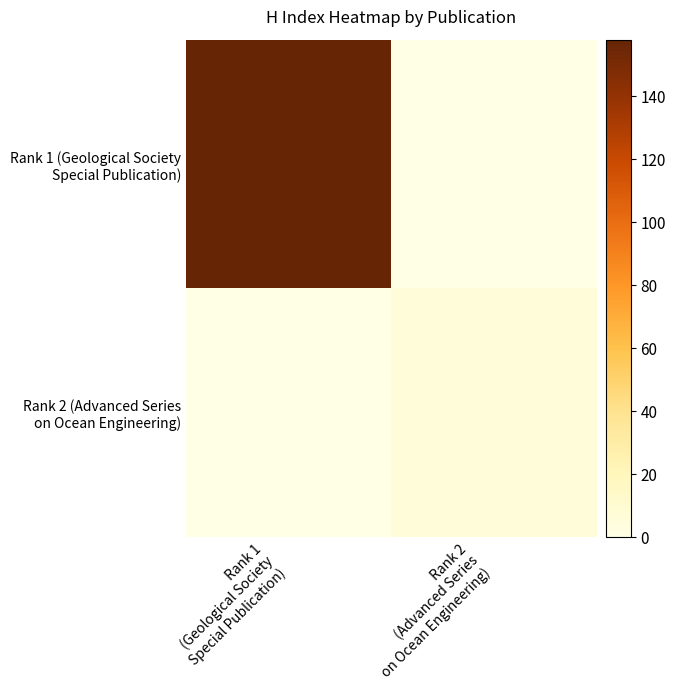

At how many categories does at least one series exceed 63?

1